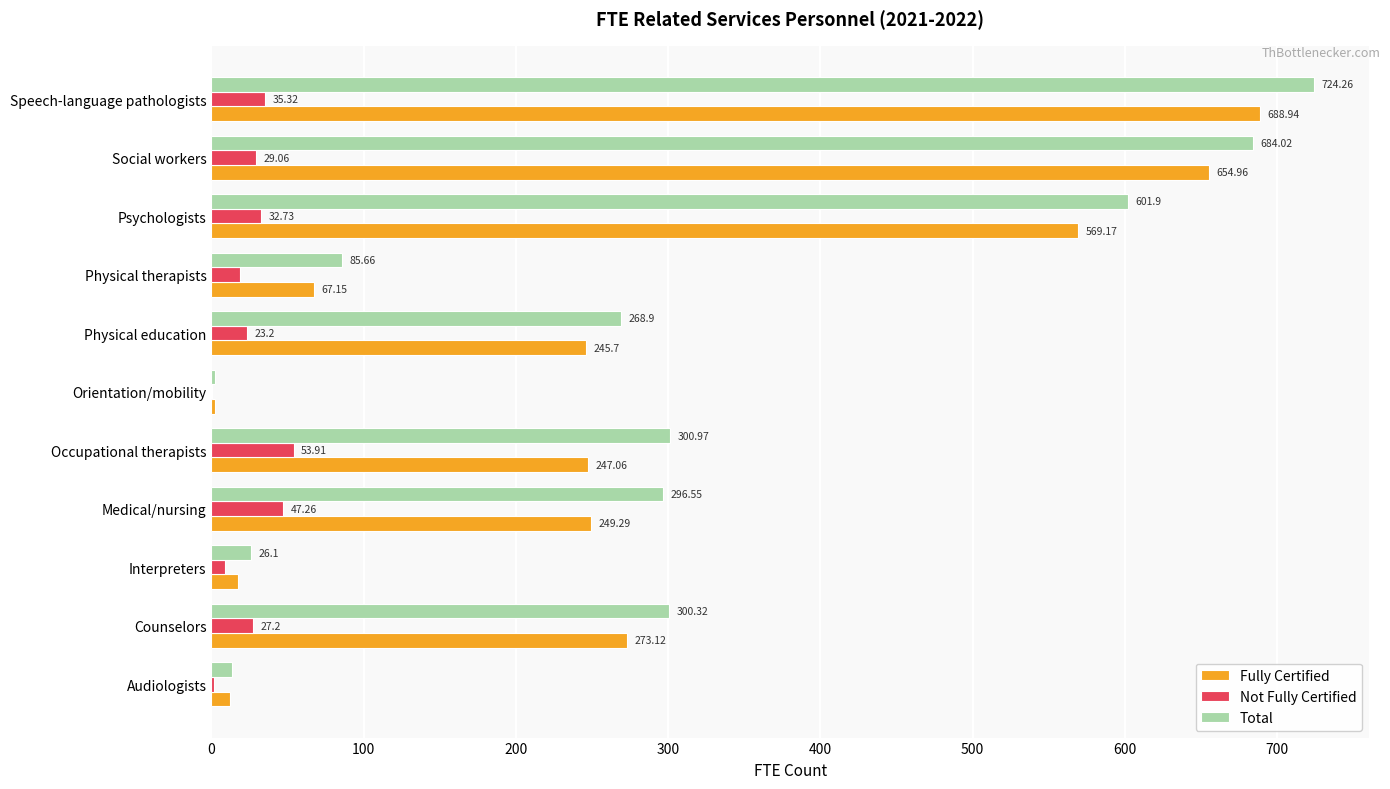

What is the sum of all Fully Certified values?

3026.7